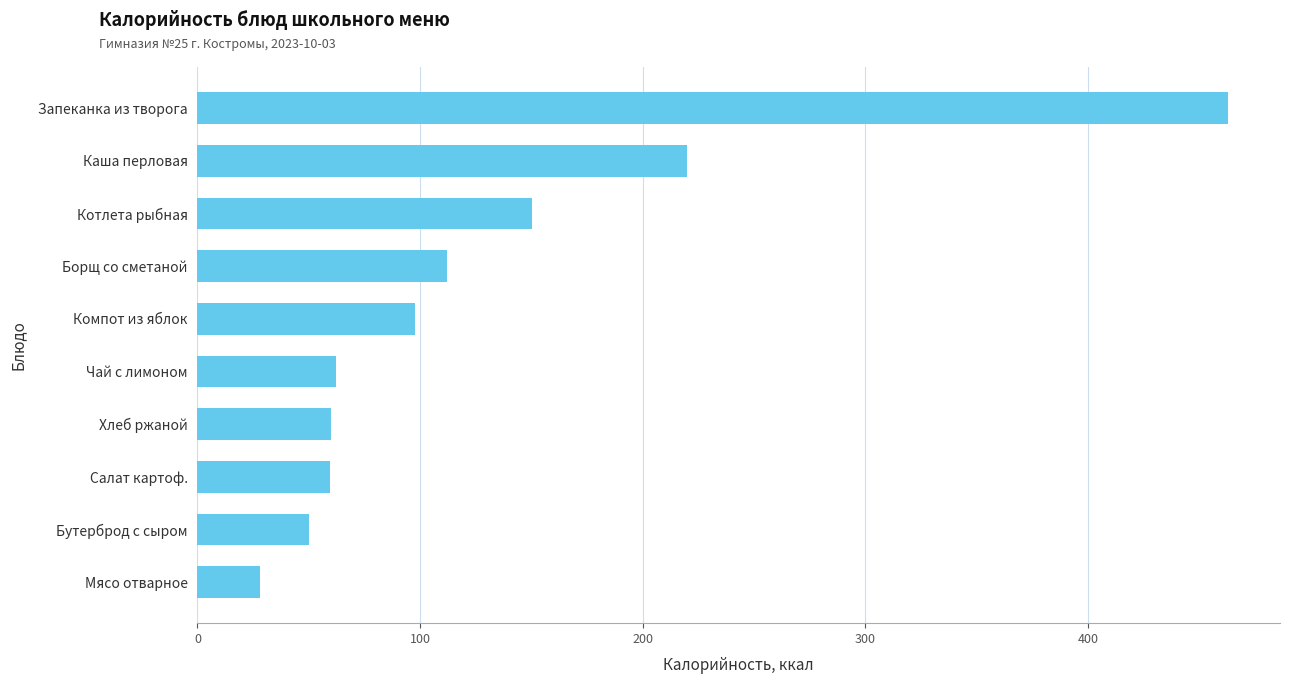

What value does the data have at Компот из яблок?

97.6